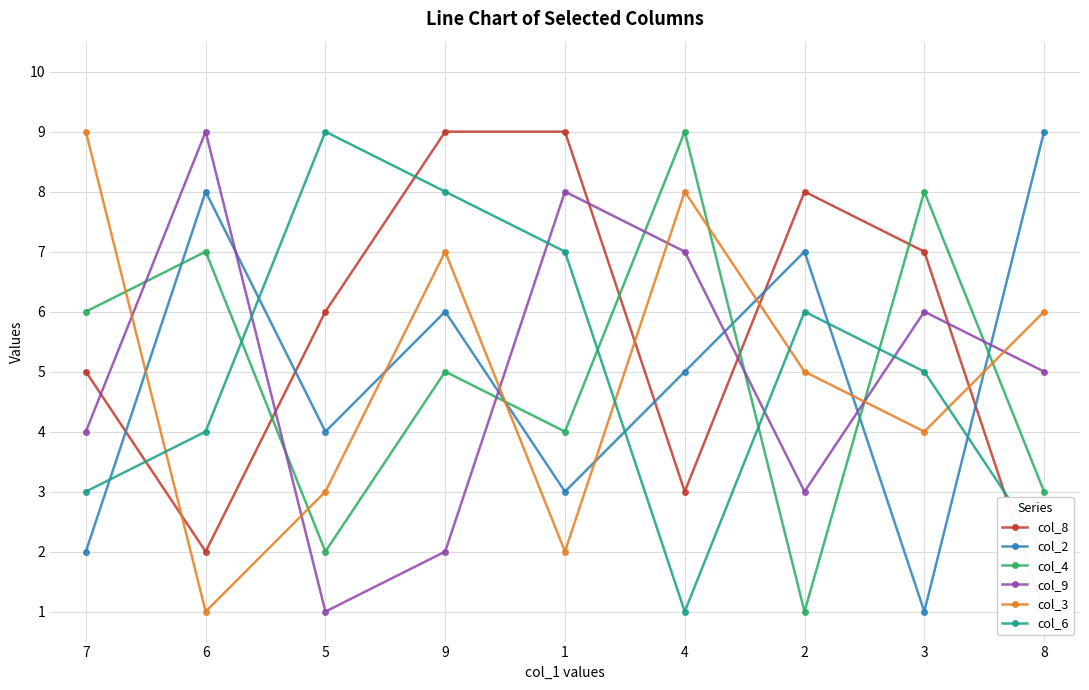

At which category is the sum across all series the highest?

9